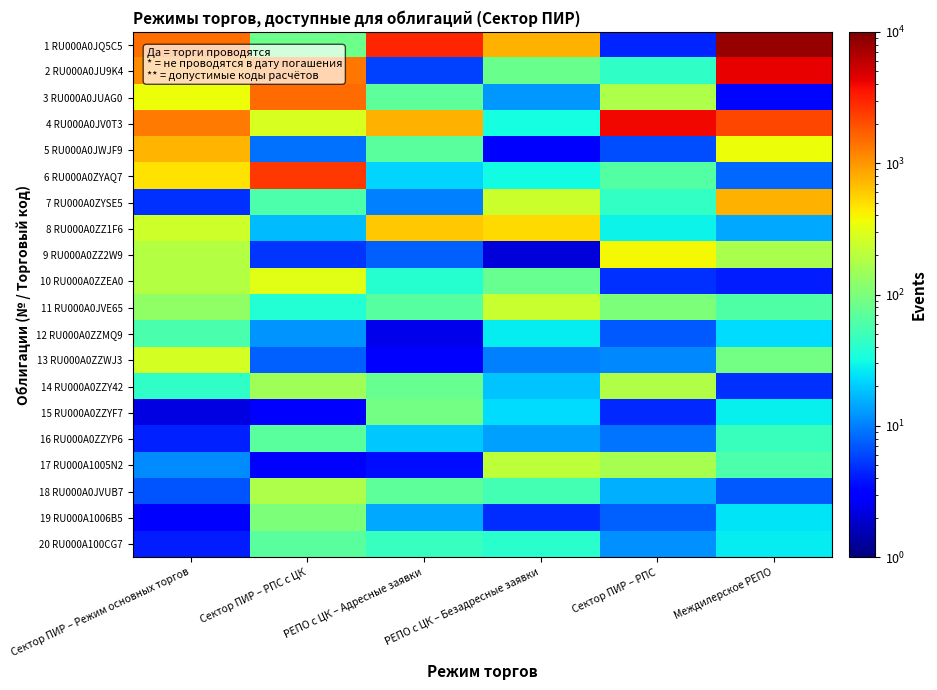

At how many categories does at least one series exceed 7166?

1